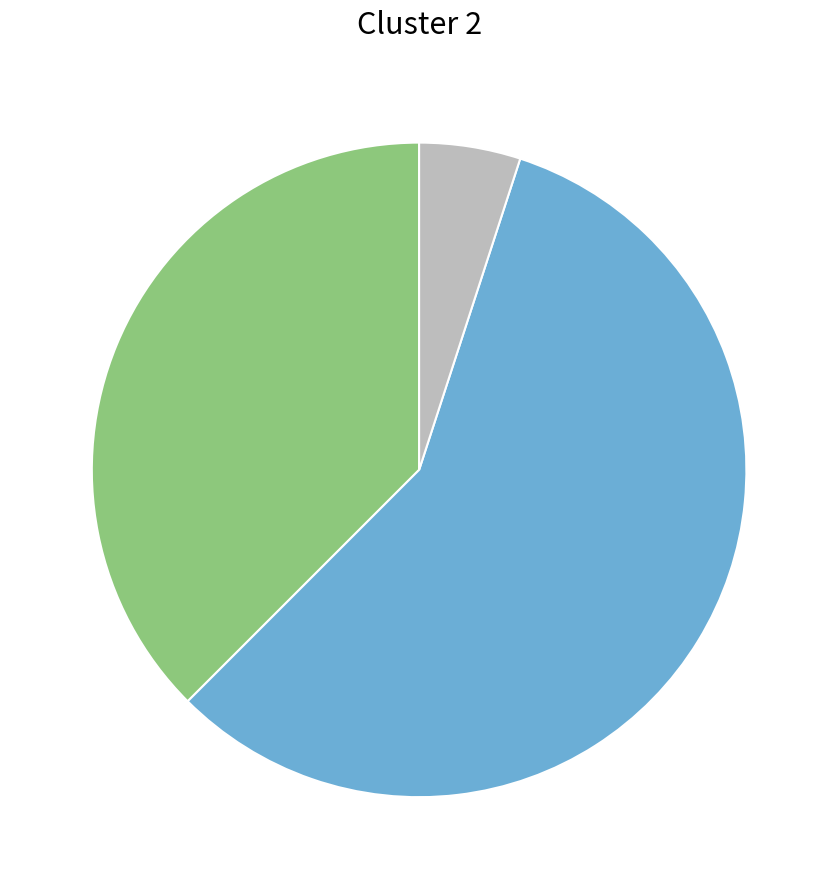

Is there any slice that represents more than half of the pie?

Yes